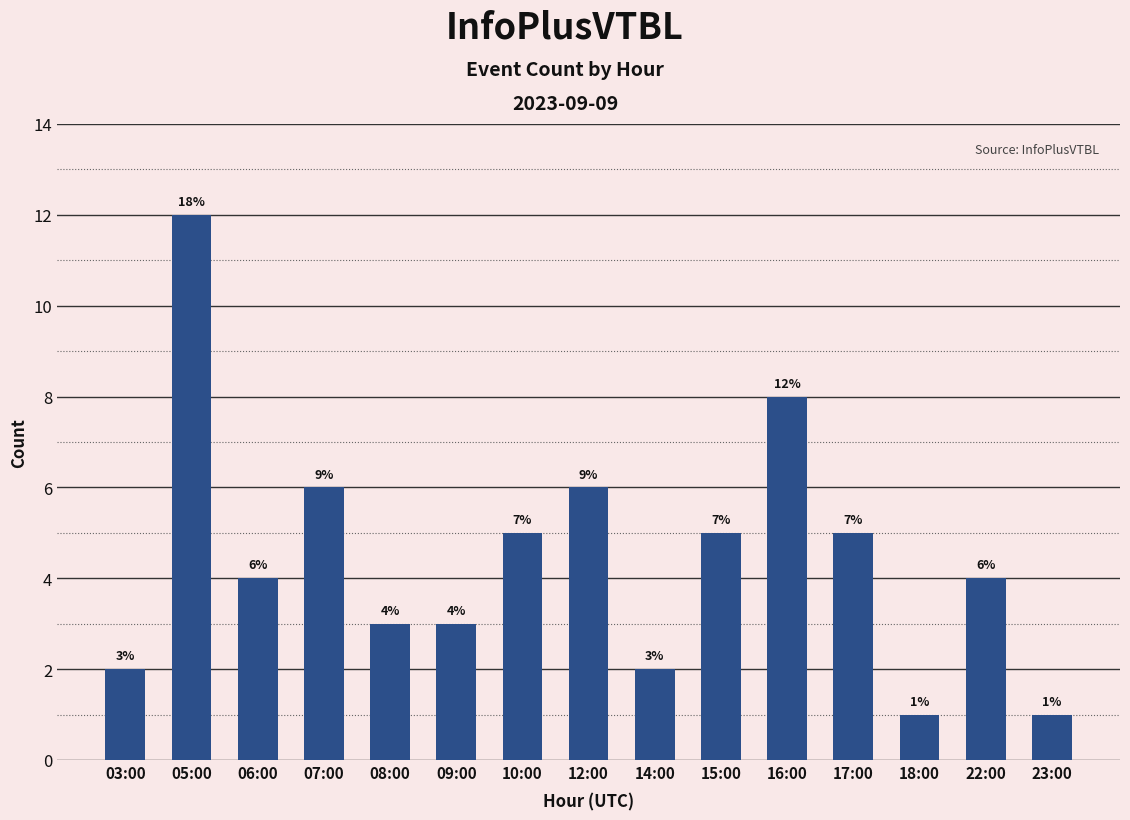

What is the sum of all values?

67